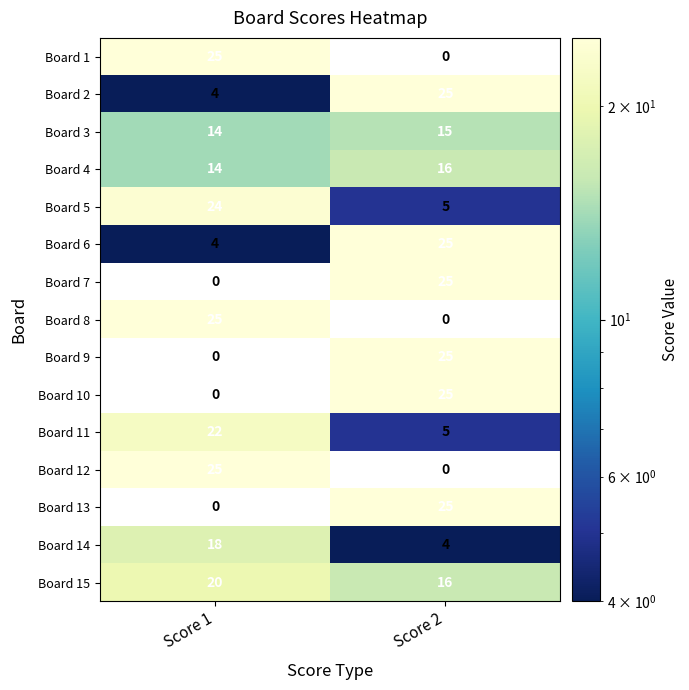

What is the spread (max minus min) of values at Score 2?

25